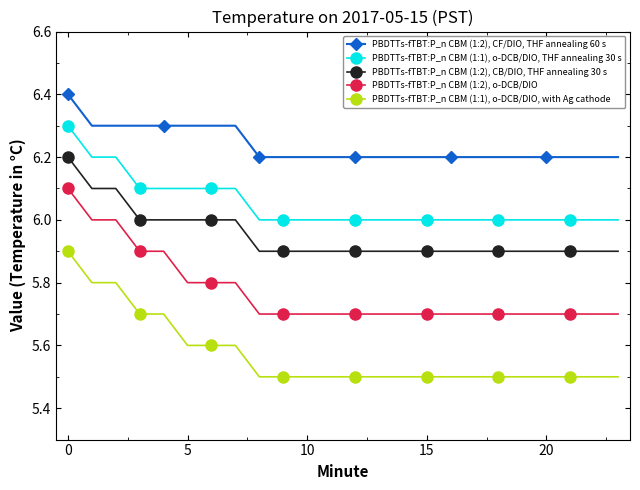

What is the sum of all PBDTTs-fTBT:P_n CBM (1:1), o-DCB/DIO, THF annealing 30 s values?

145.2